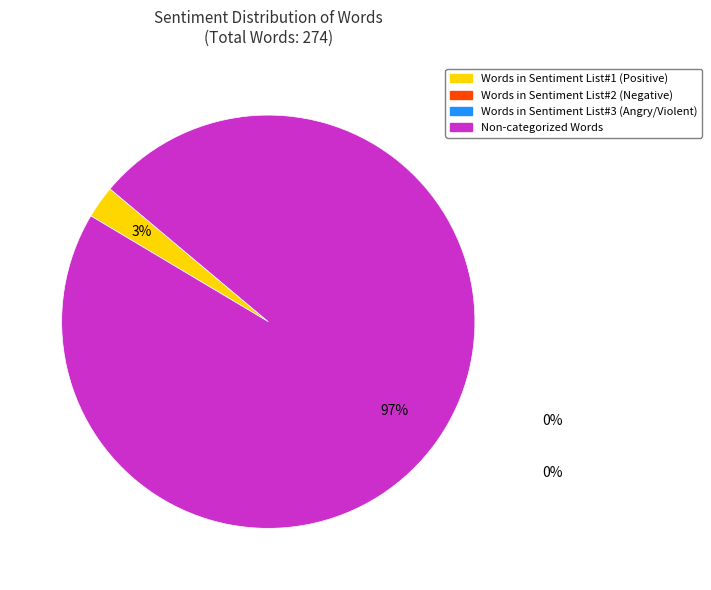

Is there any slice that represents more than half of the pie?

Yes